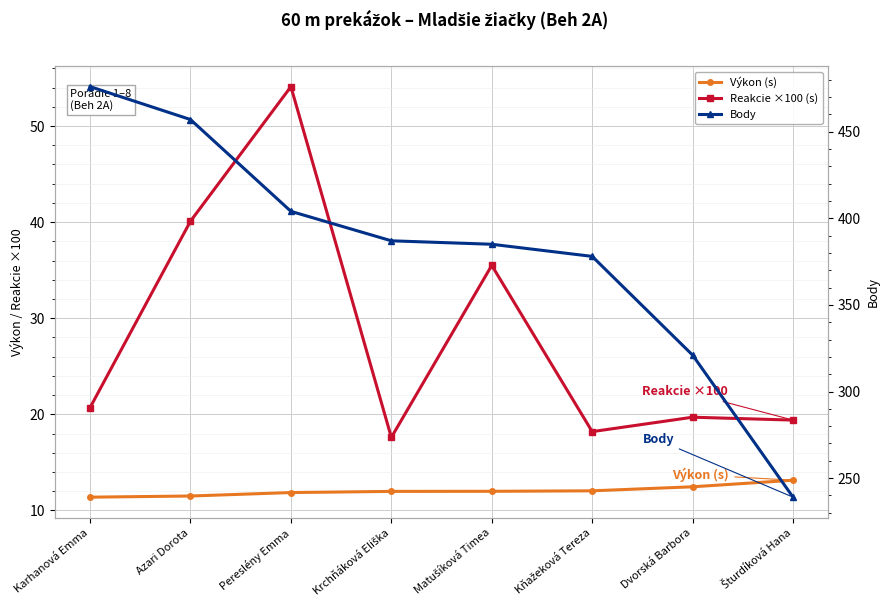

List the labels in order of Body value, largest first.

Karhanová Emma, Azari Dorota, Pereslény Emma, Krchňáková Eliška, Matušíková Timea, Kňažeková Tereza, Dvorská Barbora, Šturdíková Hana